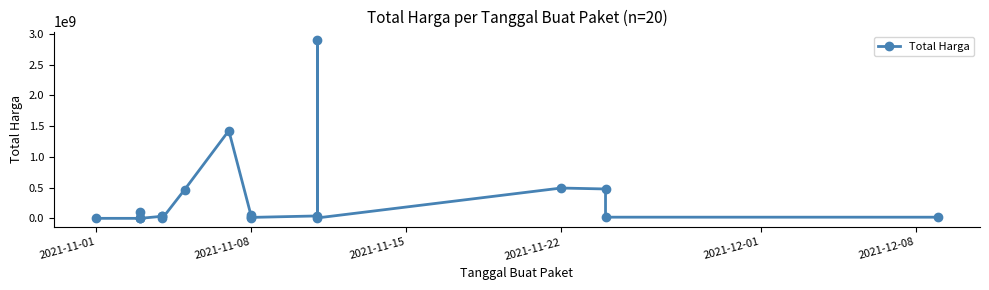

What is the maximum value shown in the chart?

2892122000